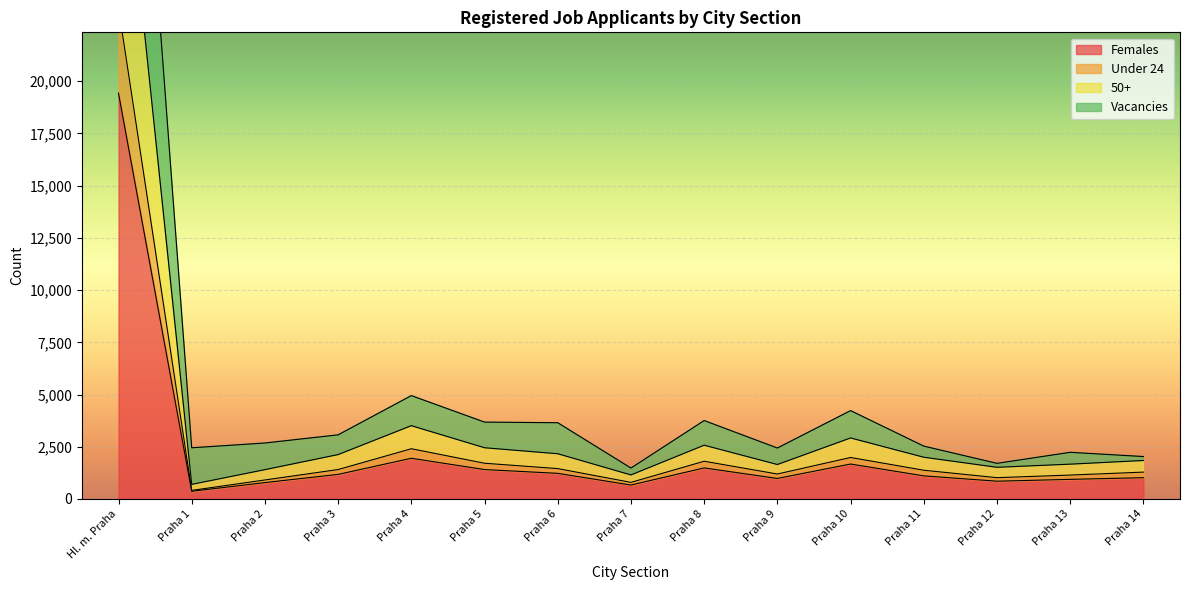

How many lines are shown in the chart?

4